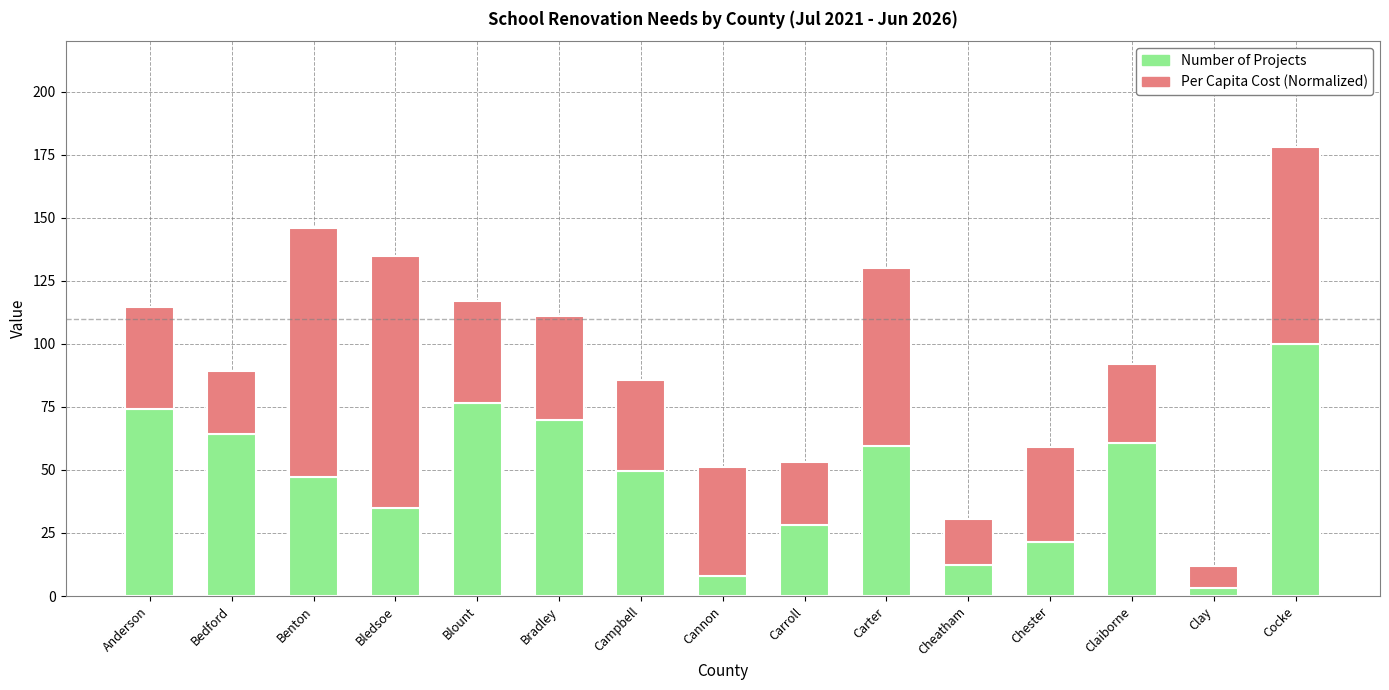

Reading left to right, transcribe the values for Number of Projects.

Anderson=74.2	Bedford=64.0	Benton=47.2	Bledsoe=34.8	Blount=76.4	Bradley=69.7	Campbell=49.4	Cannon=7.9	Carroll=28.1	Carter=59.6	Cheatham=12.4	Chester=21.3	Claiborne=60.7	Clay=3.4	Cocke=100.0